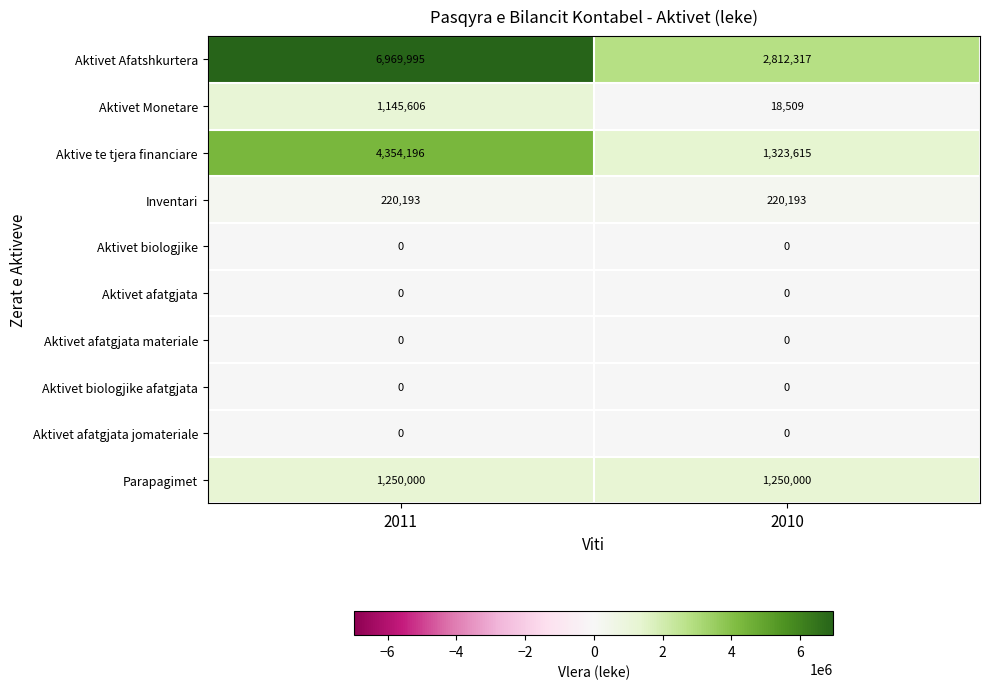

Which series changed the most between 2011 and 2010?

Aktivet Afatshkurtera